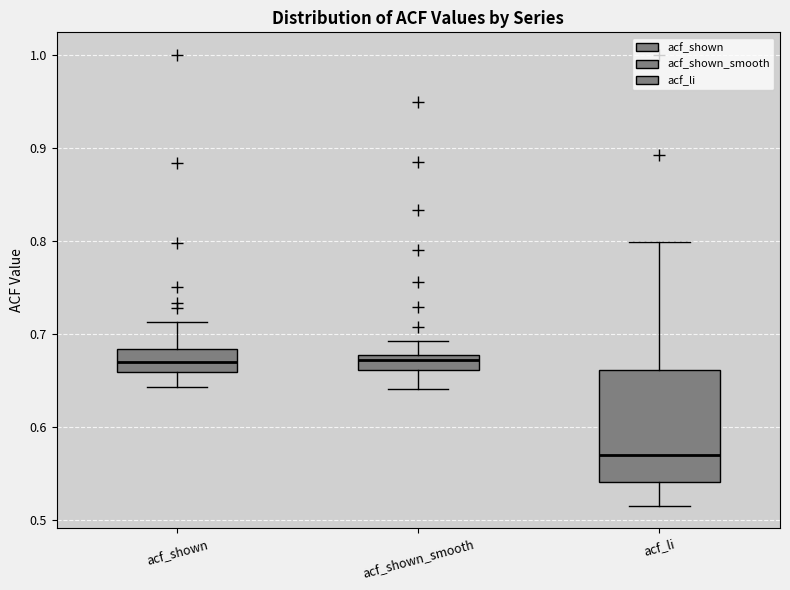

Reading left to right, read every box against the y-axis: the position of its median line, the range the box covers, and the ends of its whiskers. The values are not printed on the chart, so give them approximately, as read against the axis.

acf_shown: median 0.67, box 0.66 to 0.68, whiskers 0.64 to 0.71
acf_shown_smooth: median 0.67, box 0.66 to 0.68, whiskers 0.64 to 0.69
acf_li: median 0.57, box 0.54 to 0.66, whiskers 0.52 to 0.80